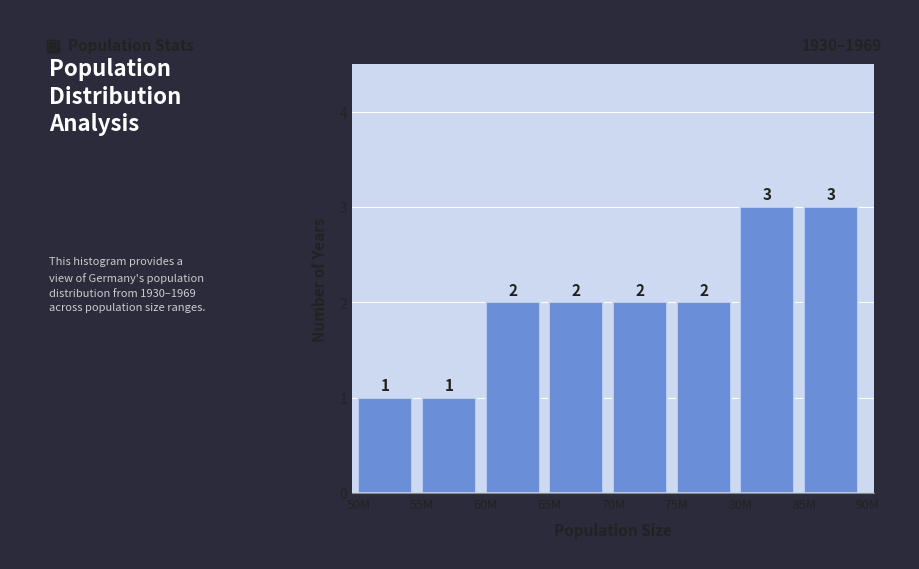

Reading left to right, transcribe all the data shown in this chart.

1	1	2	2	2	2	3	3